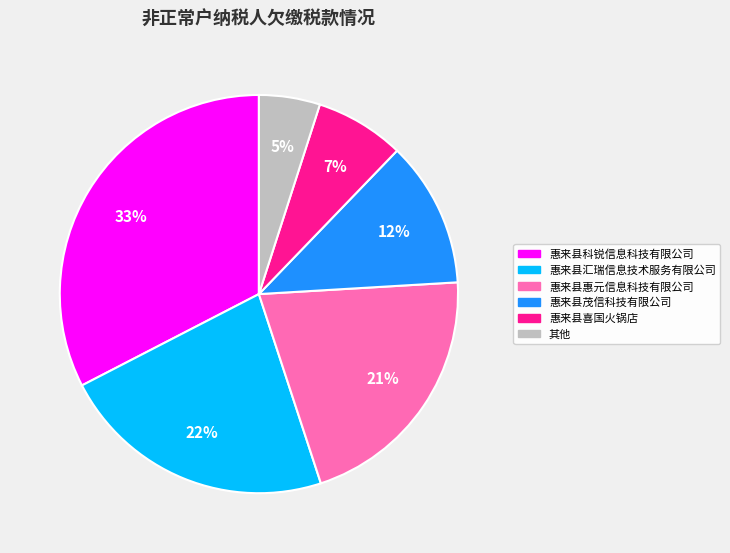

To the nearest percent, what is the average slice percentage?

17%